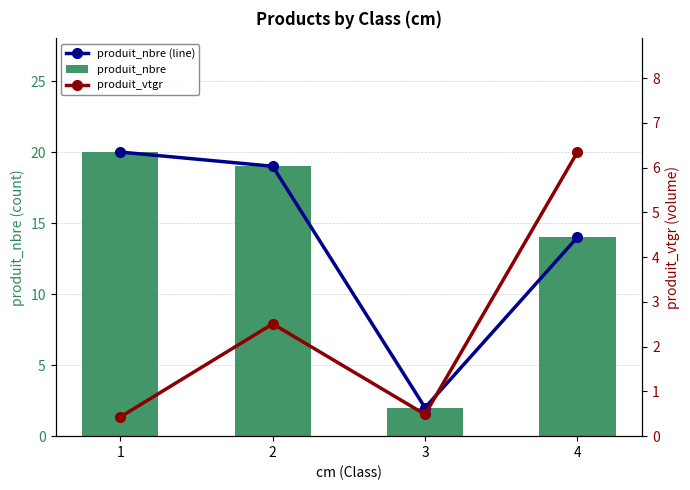

What value does the produit_nbre series have at 3?

2